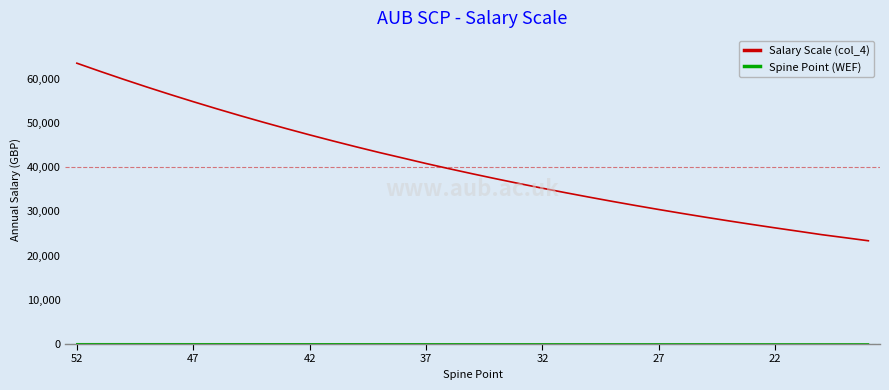

Which series has the widest spread of values?

Salary Scale (col_4)